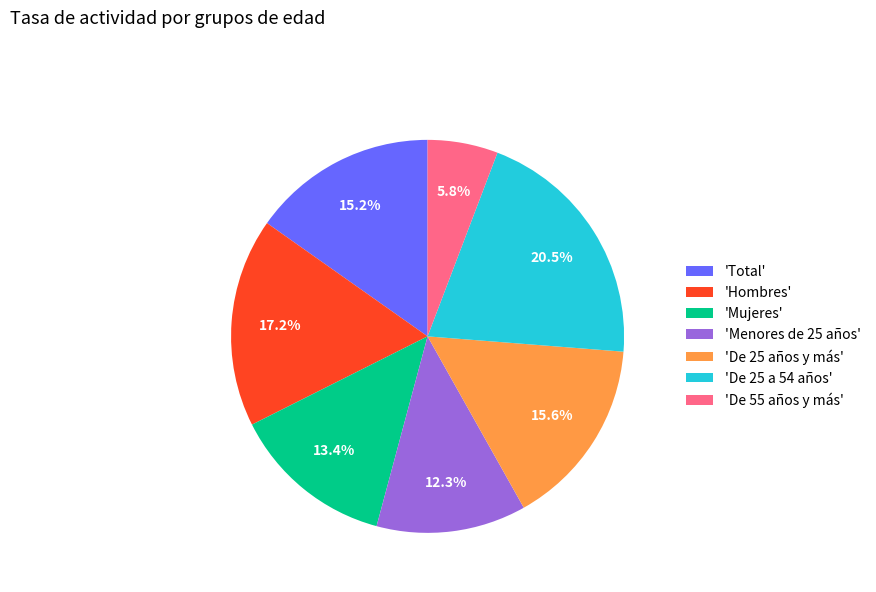

What portion of the pie excludes 'De 25 años y más'?

84.4%